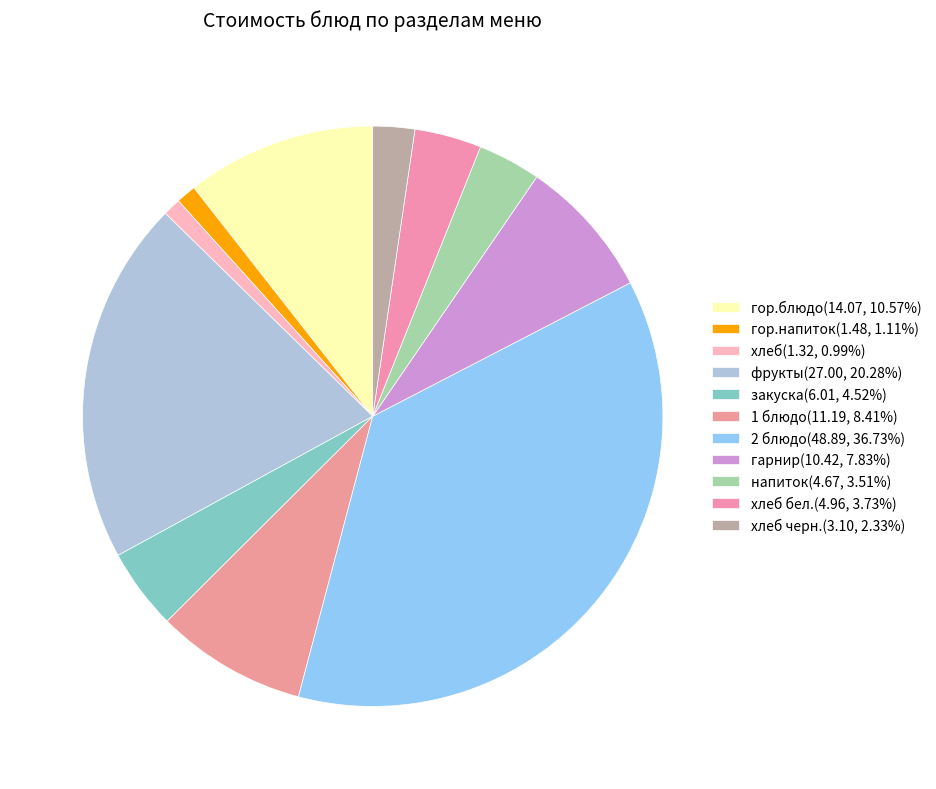

Count the number of slices in the pie.

11